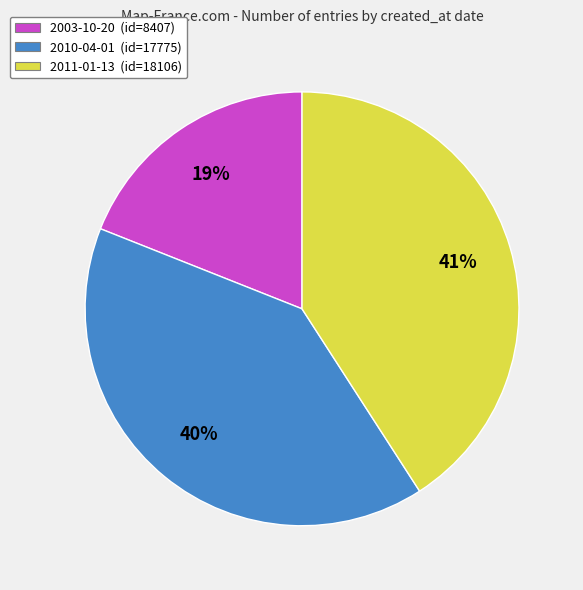

Is 2011-01-13 the majority of the pie?

No